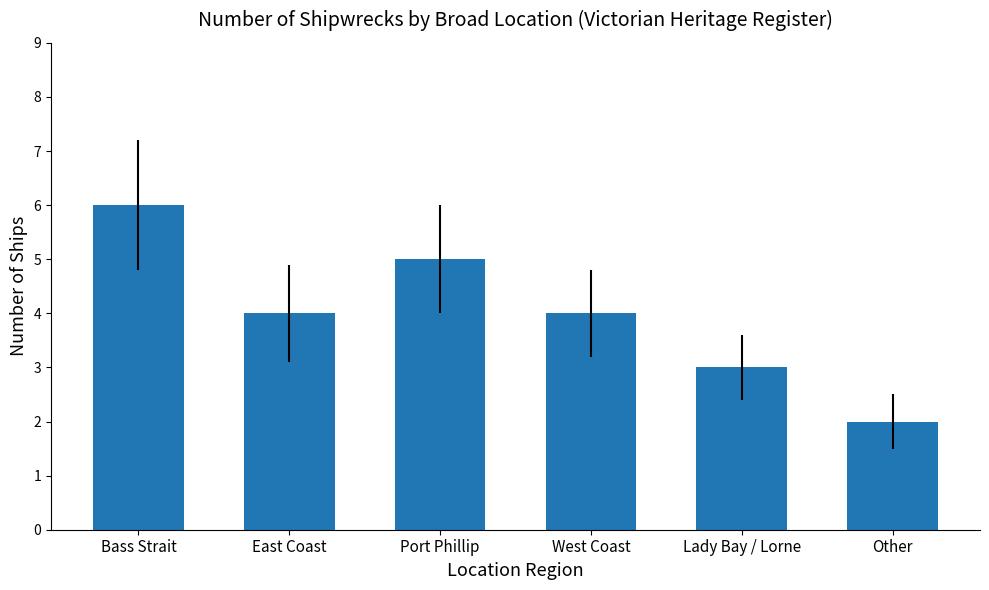

What is the difference between the maximum and minimum values?

4